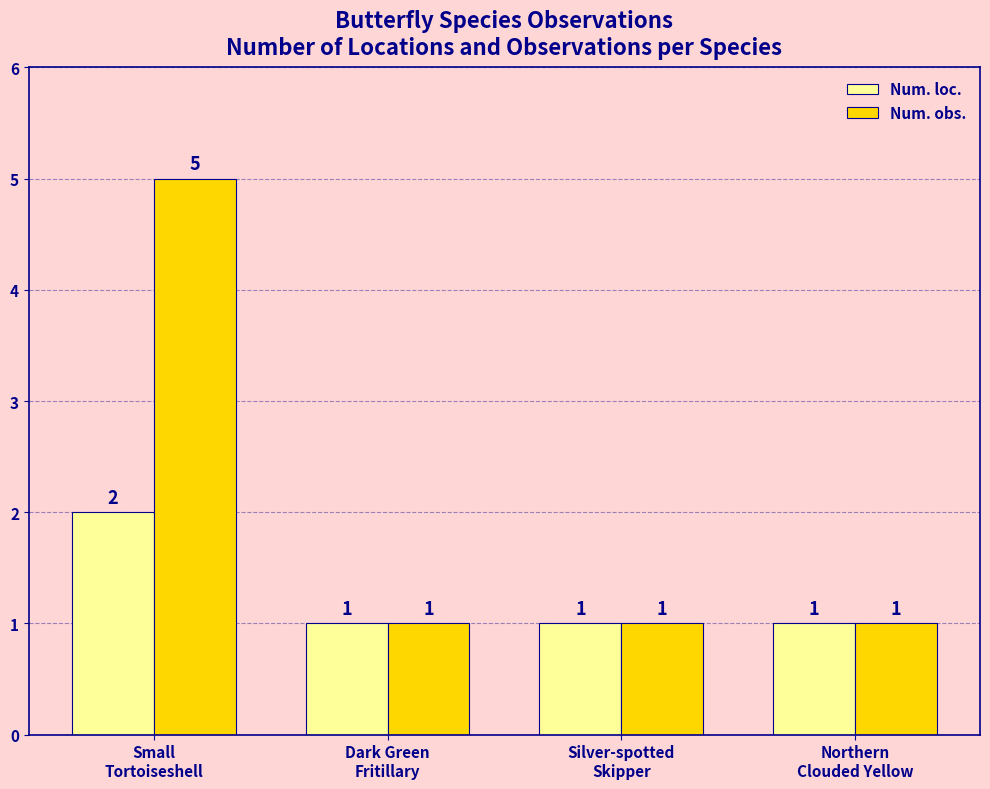

What is the smallest value displayed?

1